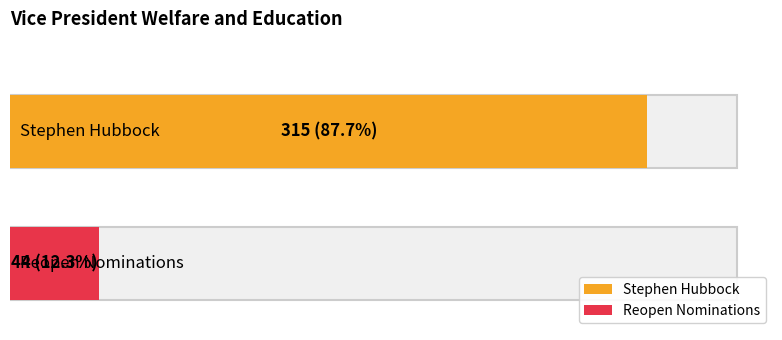

Reading left to right, transcribe all the data shown in this chart.

Stephen Hubbock=315	Reopen Nominations=44